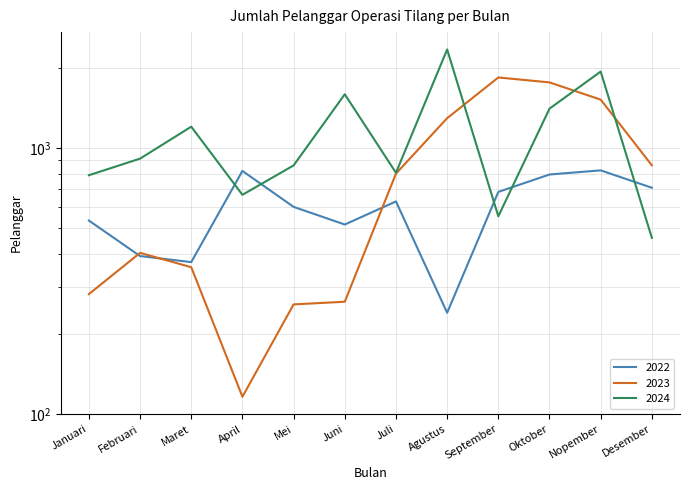

What position from the right is Nopember?

2